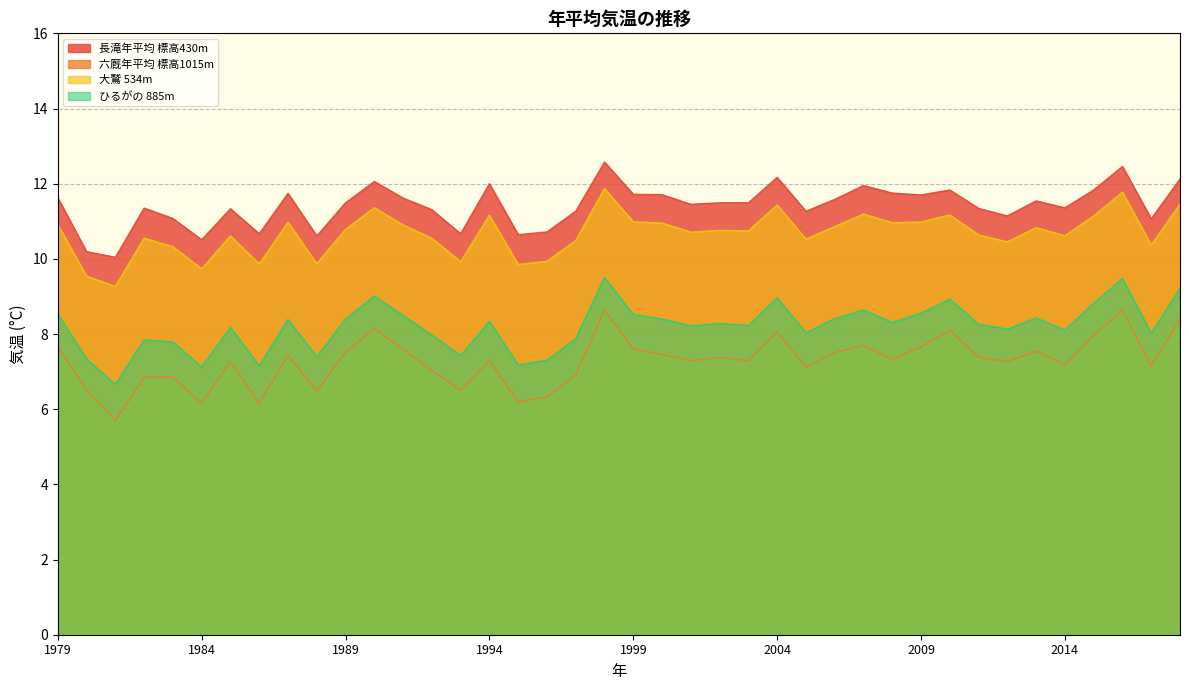

Where does the 大鷲 534m series first go above 10?

1979